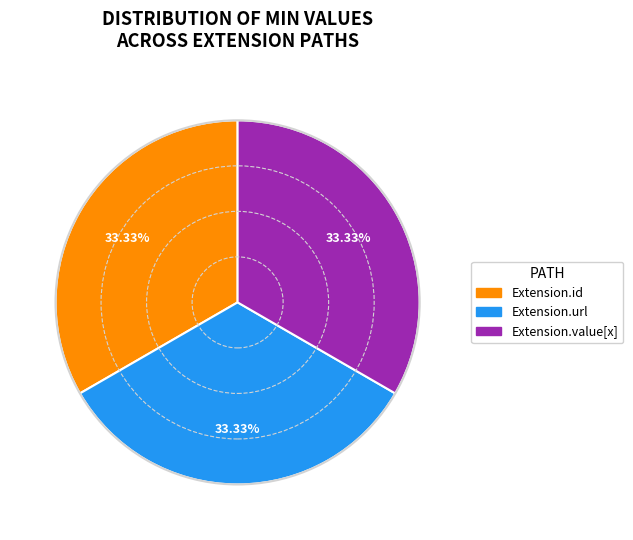

How many slices are in this pie chart?

3